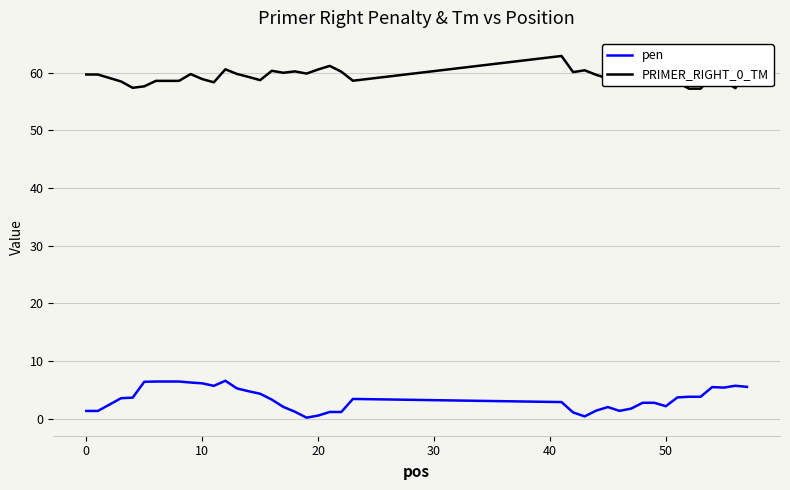

List the series in order of their peak value, highest first.

PRIMER_RIGHT_0_TM, pen